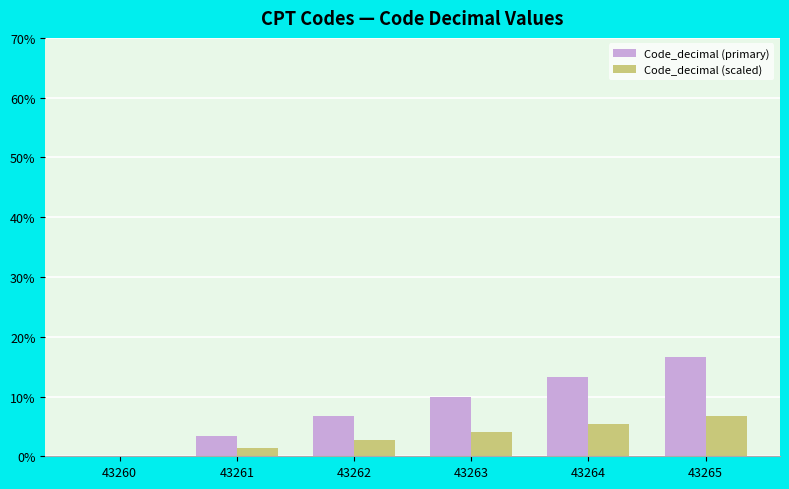

Reading left to right, extract all data points from this chart.

Code_decimal (primary): 43260=0.0	43261=3.3	43262=6.7	43263=10.0	43264=13.3	43265=16.7
Code_decimal (scaled): 43260=0.0	43261=1.3	43262=2.7	43263=4.0	43264=5.3	43265=6.7